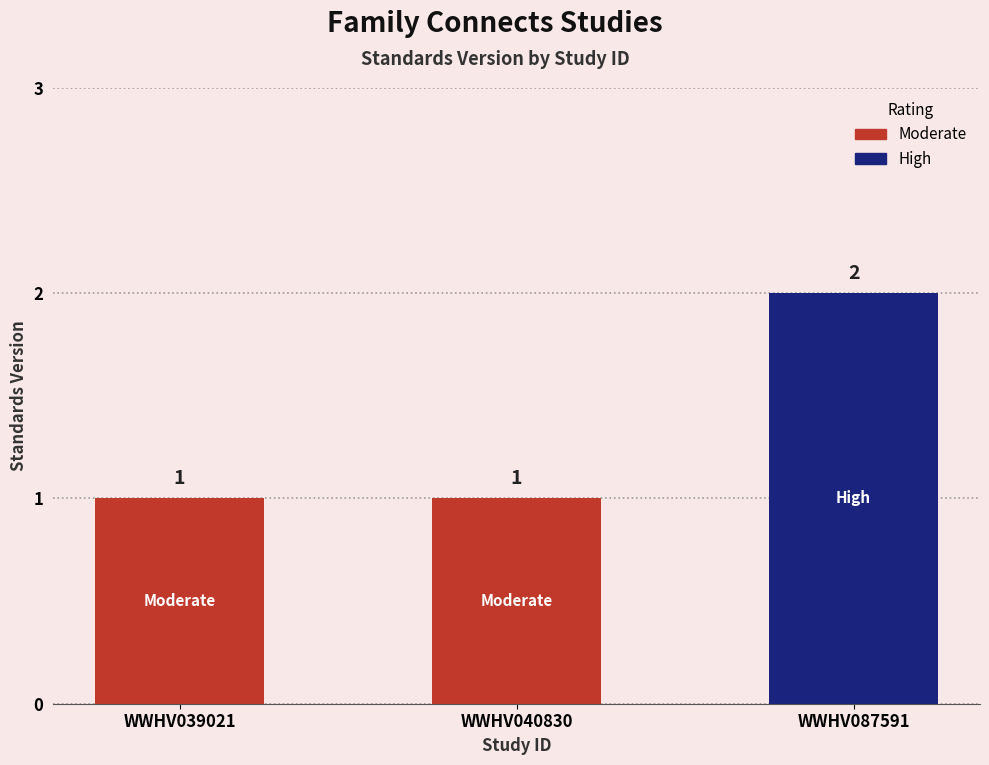

What value does the data have at WWHV040830?

1